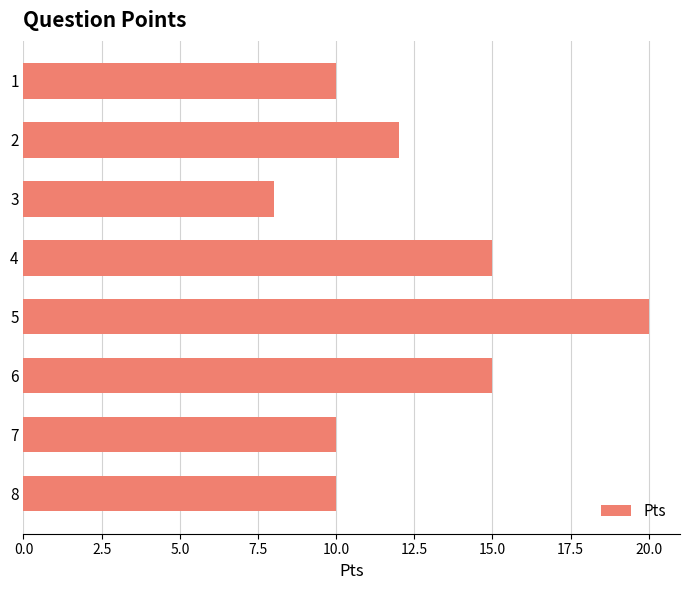

Reading top to bottom, transcribe all the data shown in this chart.

10	12	8	15	20	15	10	10